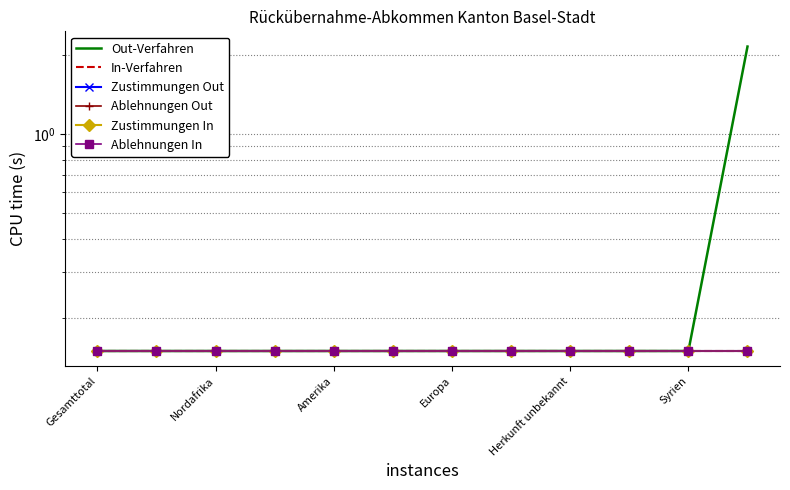

What is the maximum value for Zustimmungen In?

0.1